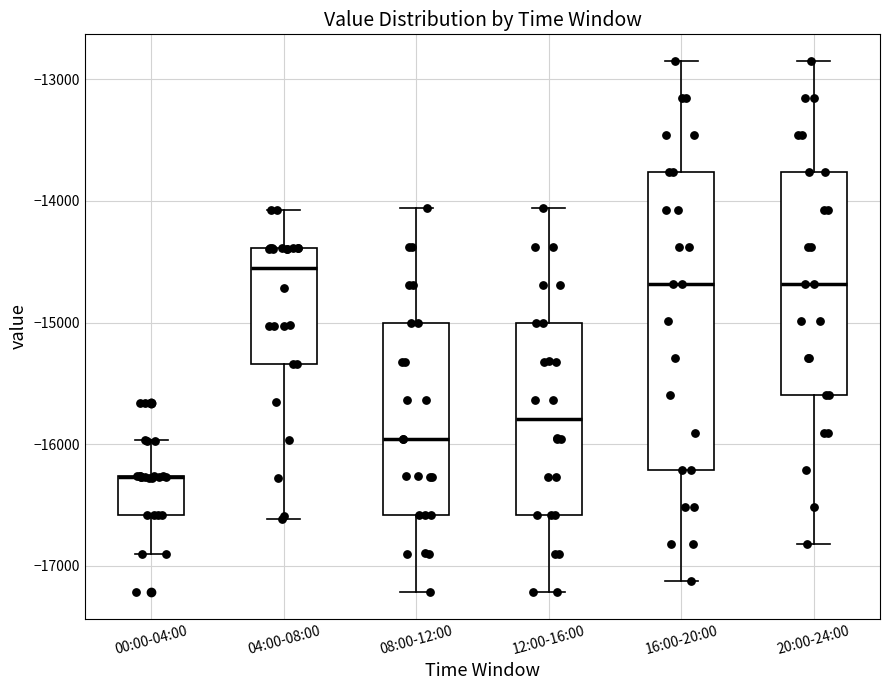

Reading left to right, read every box against the y-axis: the position of its median line, the range the box covers, and the ends of its whiskers. The values are not printed on the chart, so give them approximately, as read against the axis.

00:00-04:00: median -16300 (drawn on the box's upper edge), box -16600 to -16300, whiskers -16900 to -16000
04:00-08:00: median -14600, box -15300 to -14400, whiskers -16600 to -14100
08:00-12:00: median -16000, box -16600 to -15000, whiskers -17200 to -14100
12:00-16:00: median -15800, box -16600 to -15000, whiskers -17200 to -14100
16:00-20:00: median -14700, box -16200 to -13800, whiskers -17100 to -12800
20:00-24:00: median -14700, box -15600 to -13800, whiskers -16800 to -12800